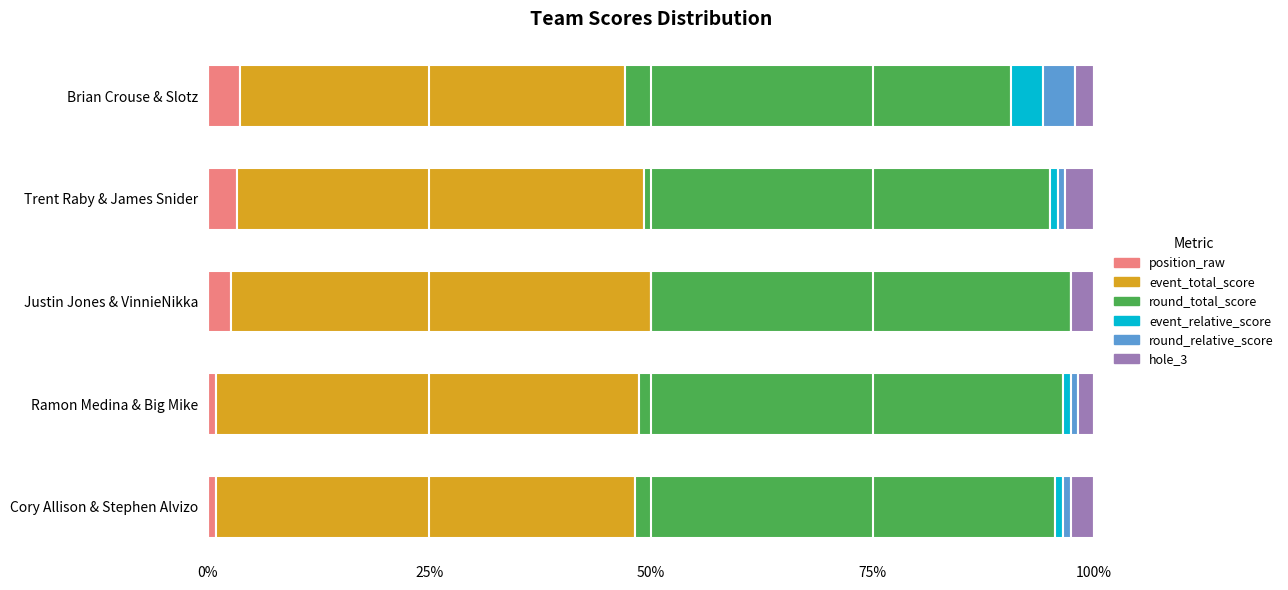

What is the highest value of the position_raw series?

3.6